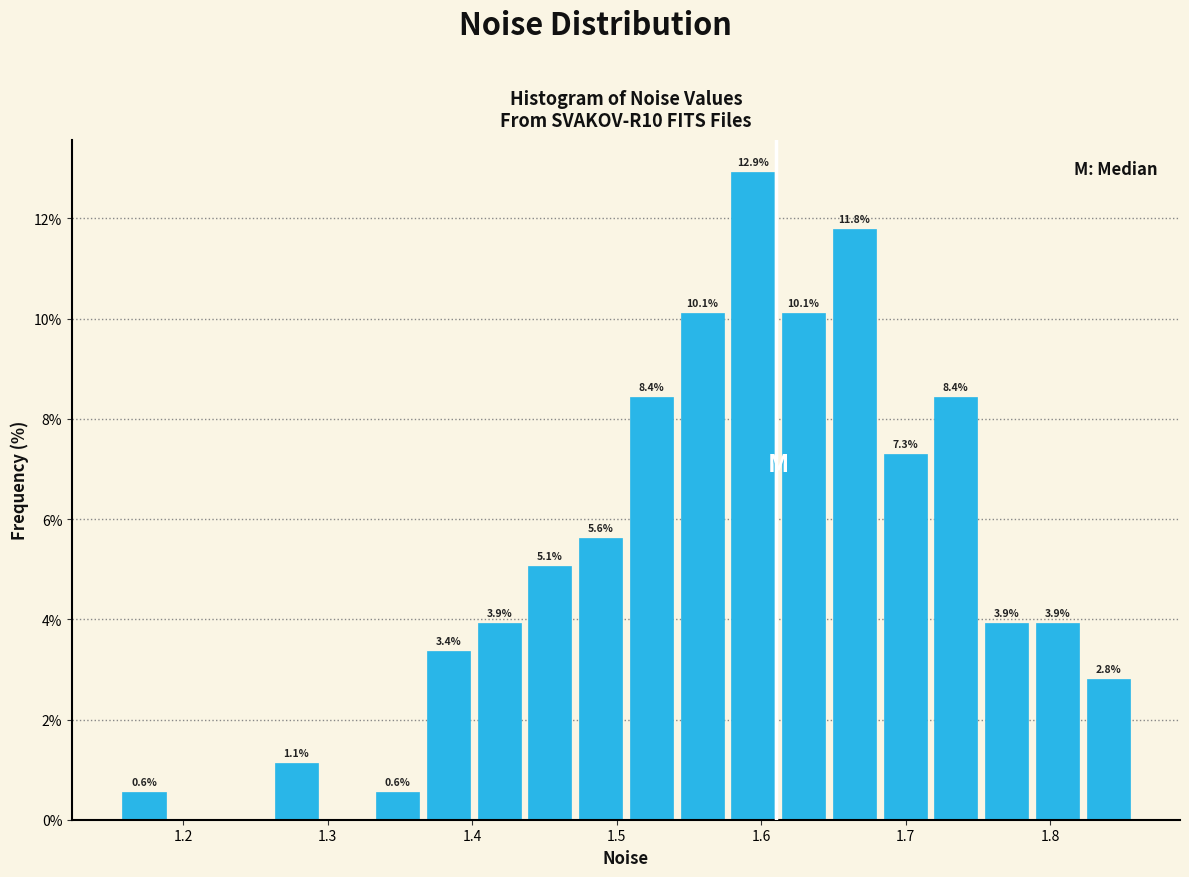

Read against the x-axis, roughly where is the centre of the tallest bar?

1.59